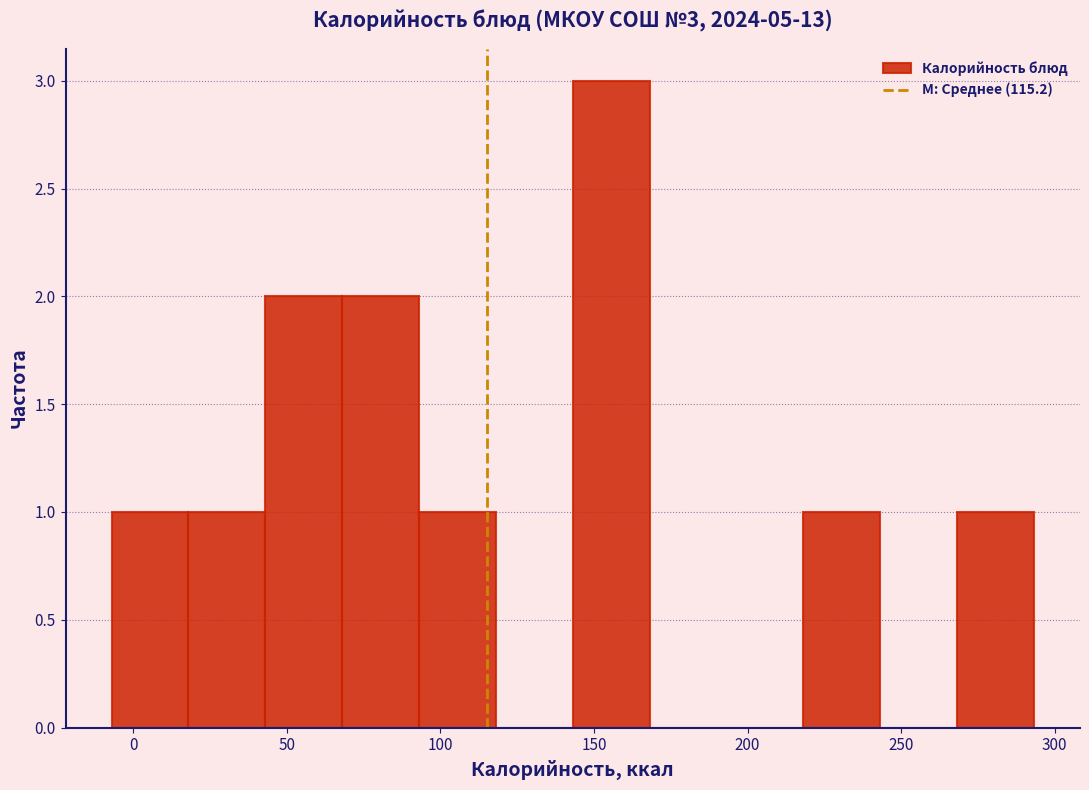

Over which range of the x-axis is the bar tallest?

145 to 170